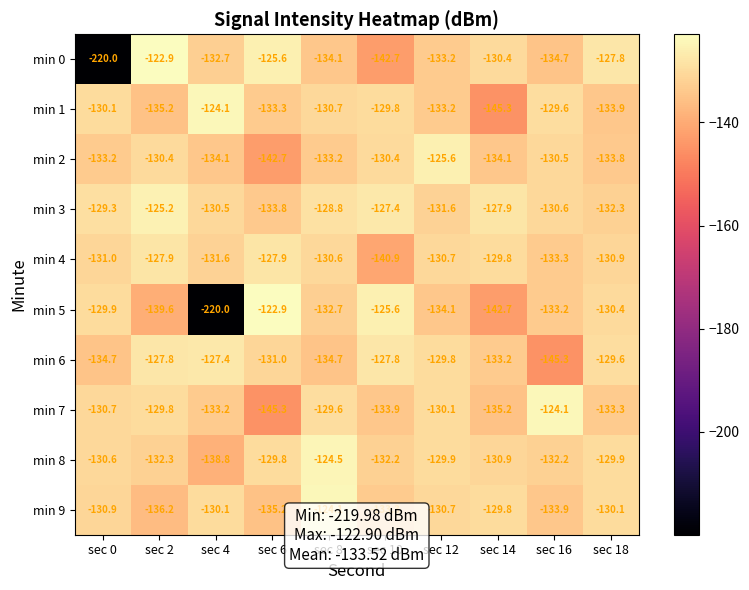

At which label does min 1 reach its minimum?

sec 14